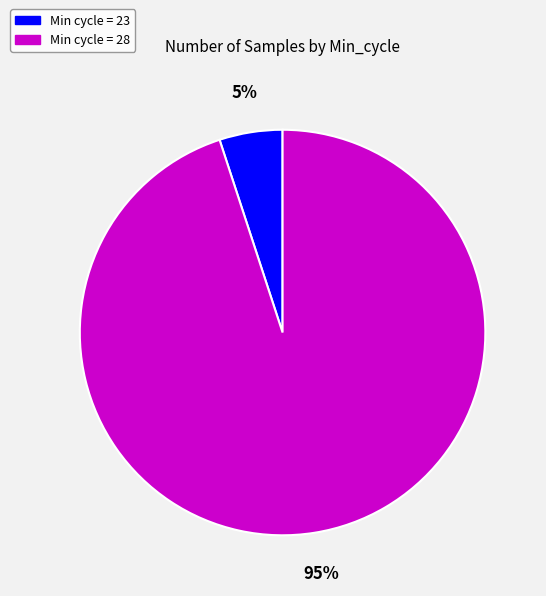

Which slice is the largest?

Min cycle = 28